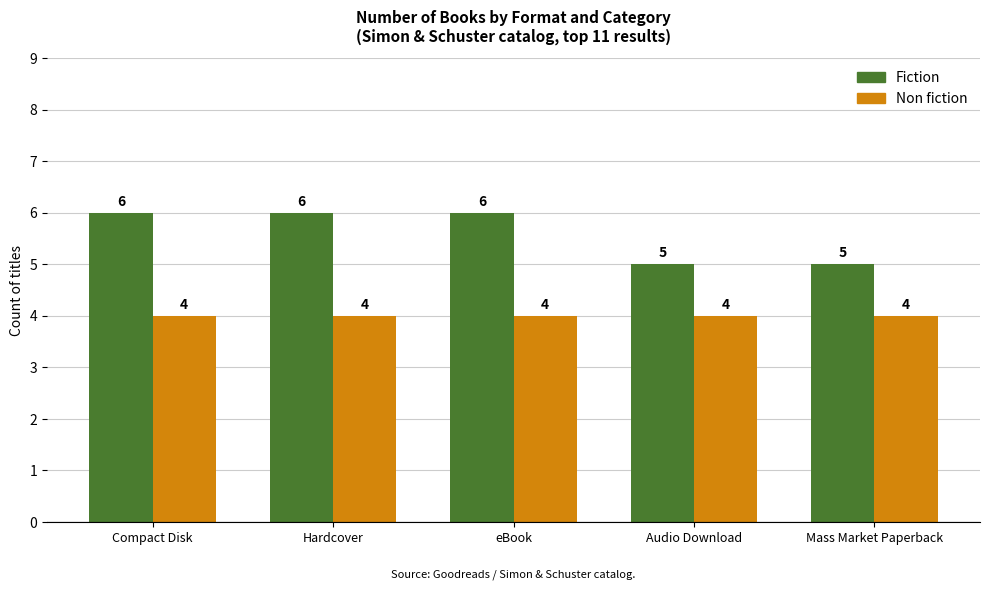

The Non fiction series shows 7 at Audio Download. True or false?

False